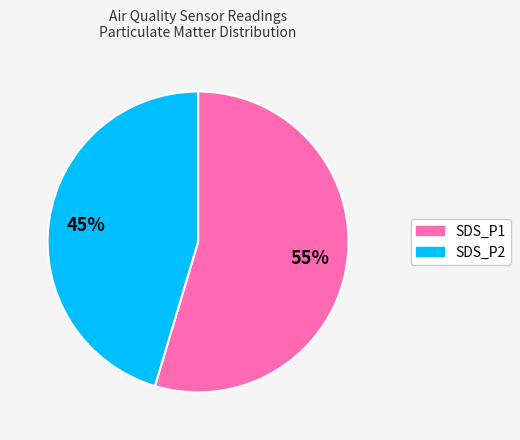

Which slice is the smallest?

SDS_P2